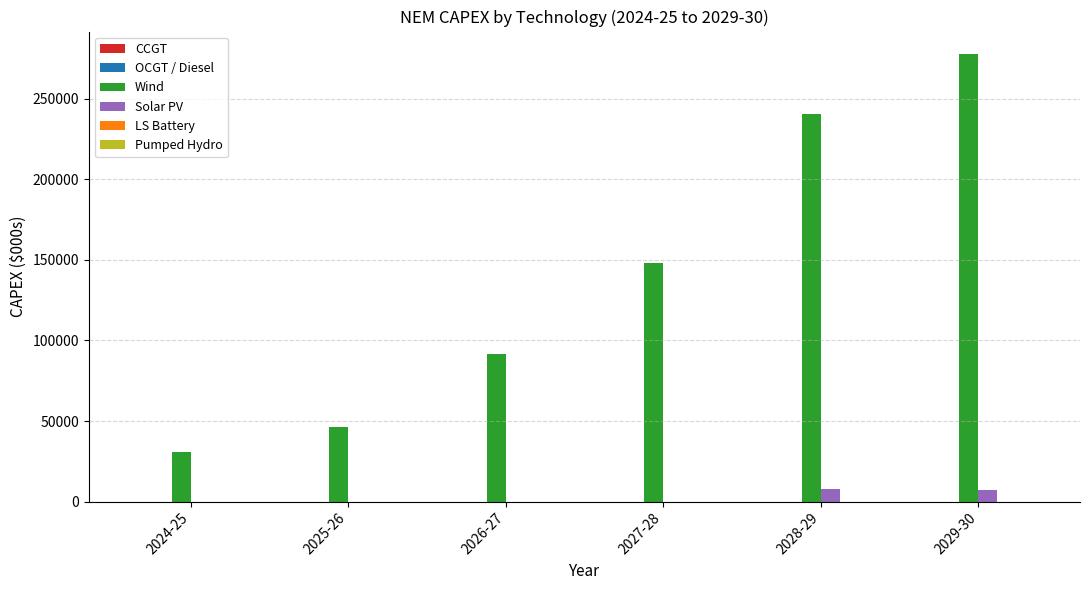

The value of Wind at 2029-30 is 277796.8. True or false?

True